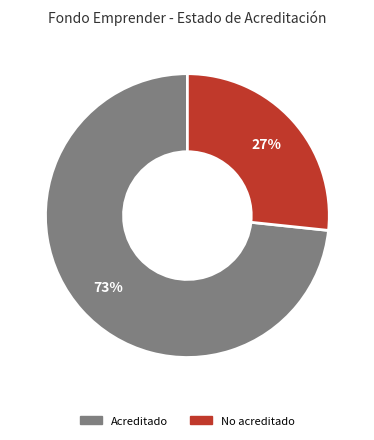

To the nearest percent, what is the combined percentage of Acreditado and No acreditado?

100%